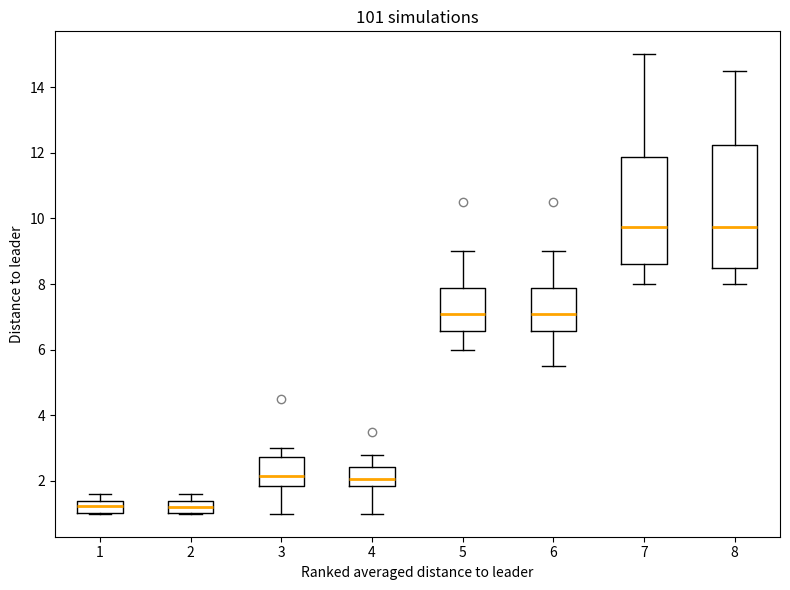

Reading left to right, transcribe this box plot: for each box, give where its median line is, the range the box spans, and where its two whiskers end, as read against the y-axis. The values are not printed on the chart, so give them approximately, as read against the axis.

1: median 1.2, box 1.0 to 1.4, whiskers 1.0 to 1.6
2: median 1.2, box 1.0 to 1.4, whiskers 1.0 to 1.6
3: median 2.2, box 1.8 to 2.8, whiskers 1.0 to 3.0
4: median 2.0, box 1.8 to 2.4, whiskers 1.0 to 2.8
5: median 7.2, box 6.6 to 7.8, whiskers 6.0 to 9.0
6: median 7.2, box 6.6 to 7.8, whiskers 5.6 to 9.0
7: median 9.8, box 8.6 to 11.8, whiskers 8.0 to 15.0
8: median 9.8, box 8.6 to 12.2, whiskers 8.0 to 14.6